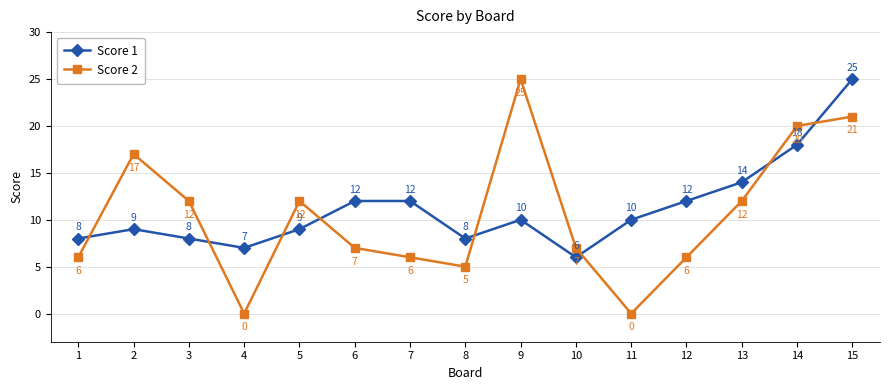

At which label does Score 2 first exceed 7?

2